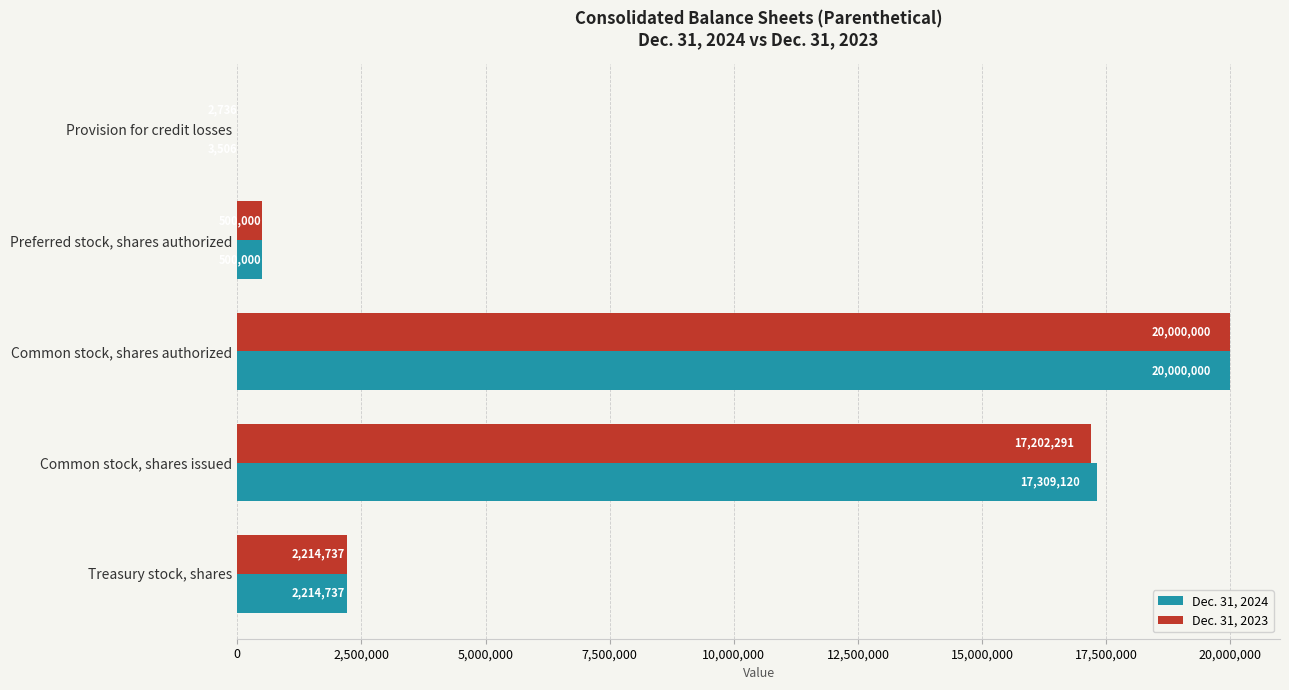

What is the total value across all series at Treasury stock, shares?

4429474